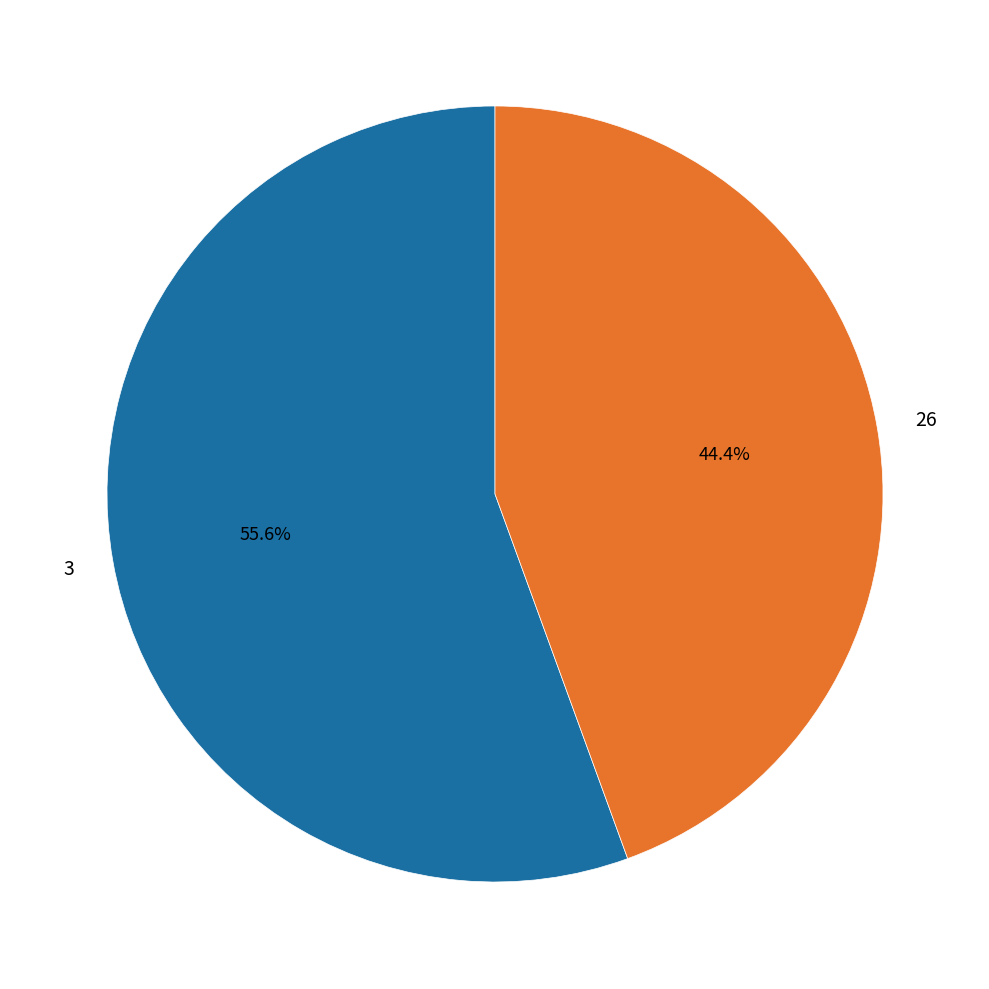

To the nearest percent, what percentage of the pie is 26?

44%